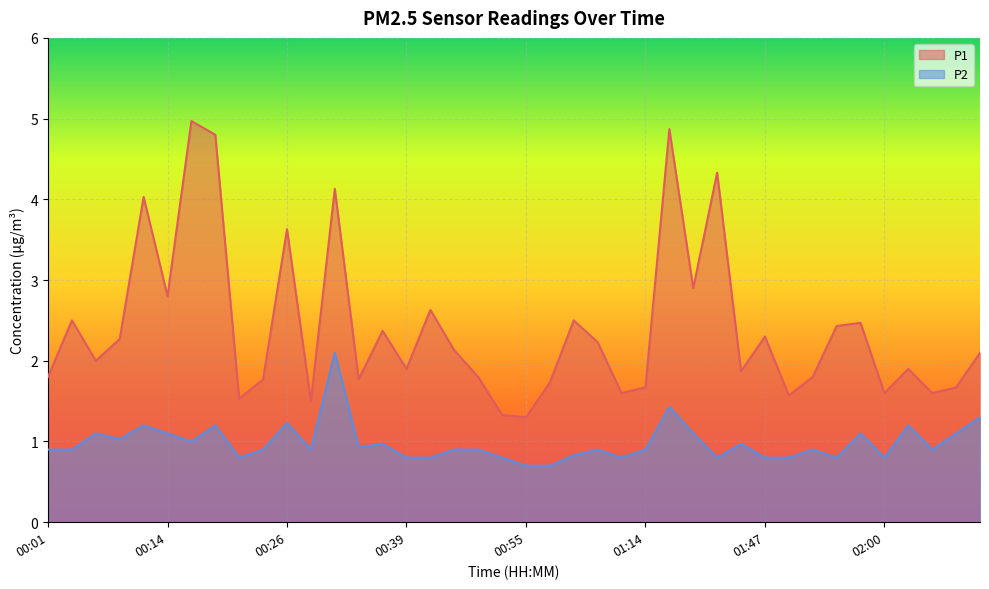

The P1 series shows 2.6 at 01:50. True or false?

False